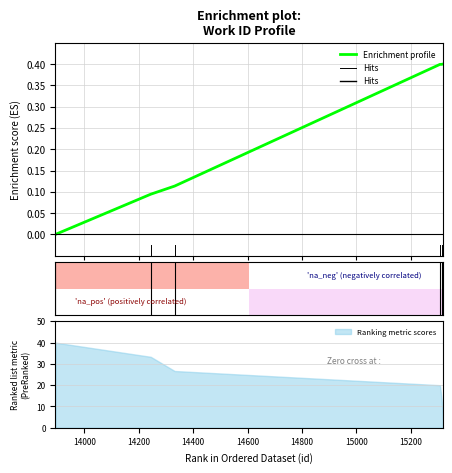

The value at 14332 is 0.1. True or false?

True